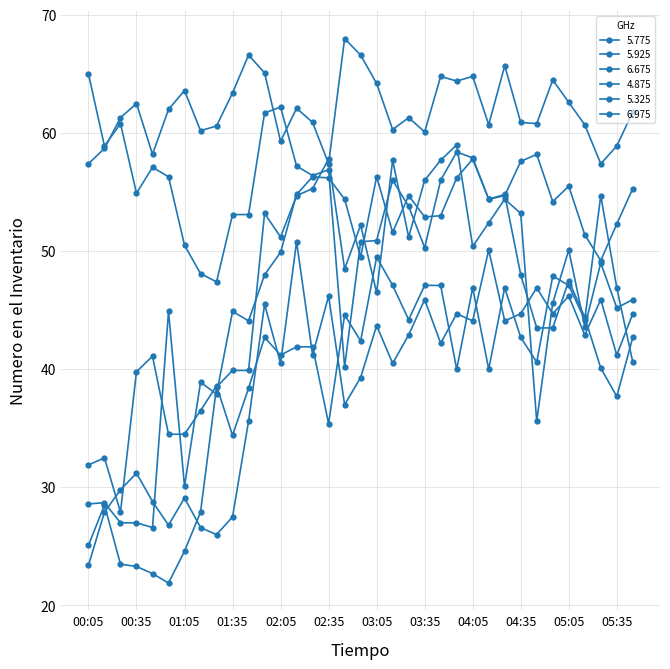

Where is the first local minimum for 6.675?

00:25